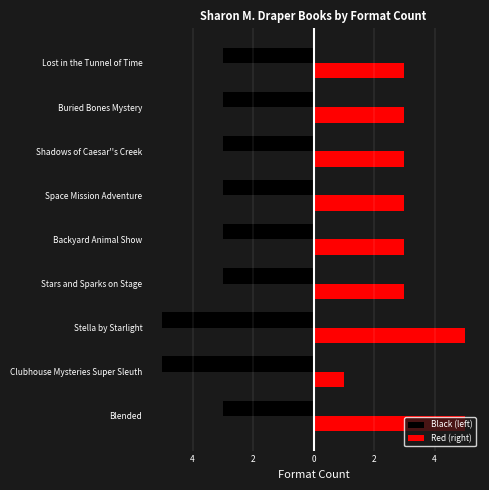

List the series in order of their overall mean, lowest first.

Black (left), Red (right)